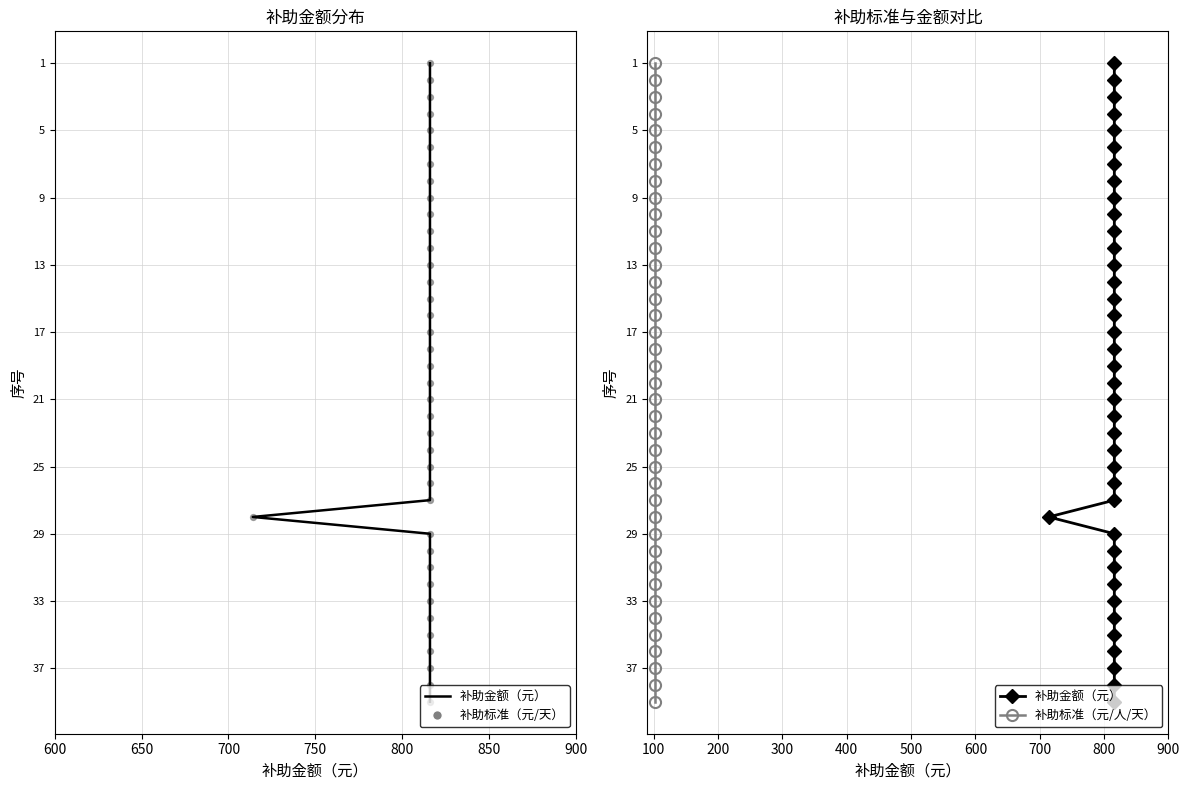

Which series contains the lowest Y value?

补助金额（元）_line